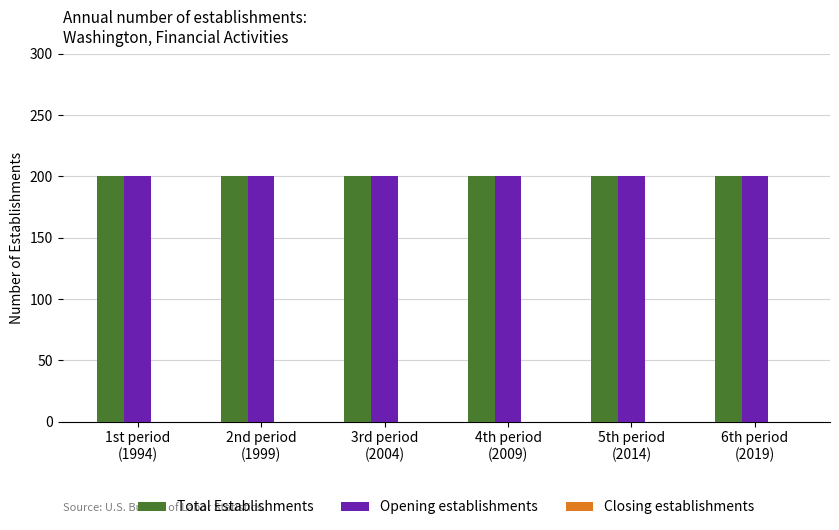

How many bars are there in total?

18